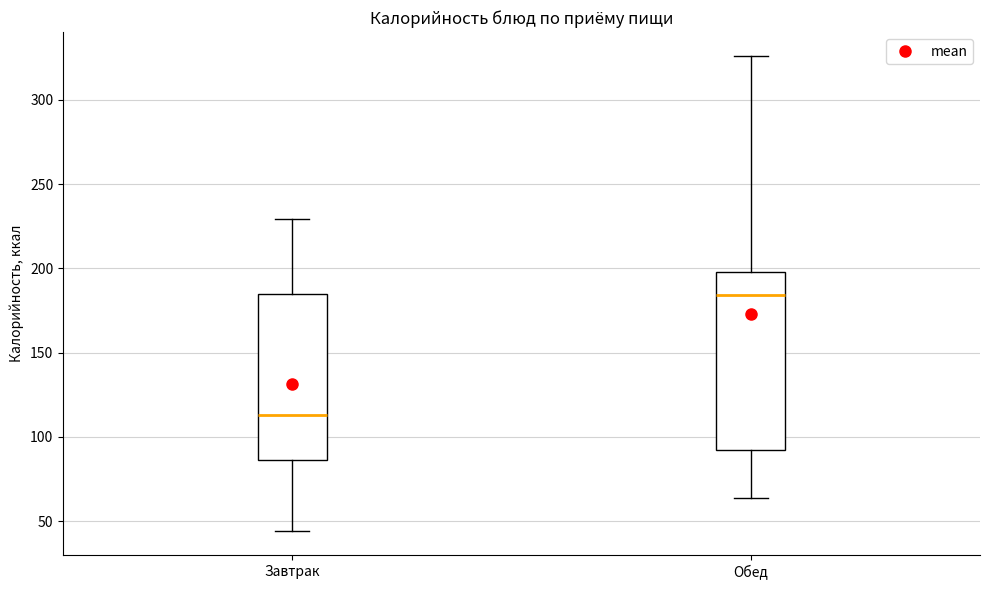

Reading left to right, transcribe this box plot: for each box, give where its median line is, the range the box spans, and where its two whiskers end, as read against the y-axis. The values are not printed on the chart, so give them approximately, as read against the axis.

Завтрак: median 115, box 85 to 185, whiskers 45 to 230
Обед: median 185, box 90 to 200, whiskers 65 to 325